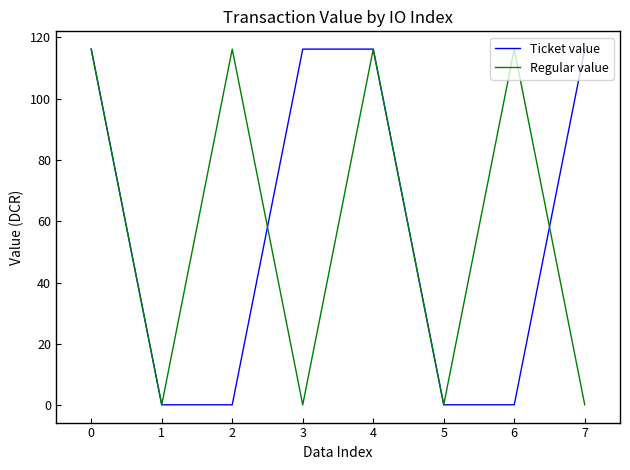

Count the number of data series in this chart.

2